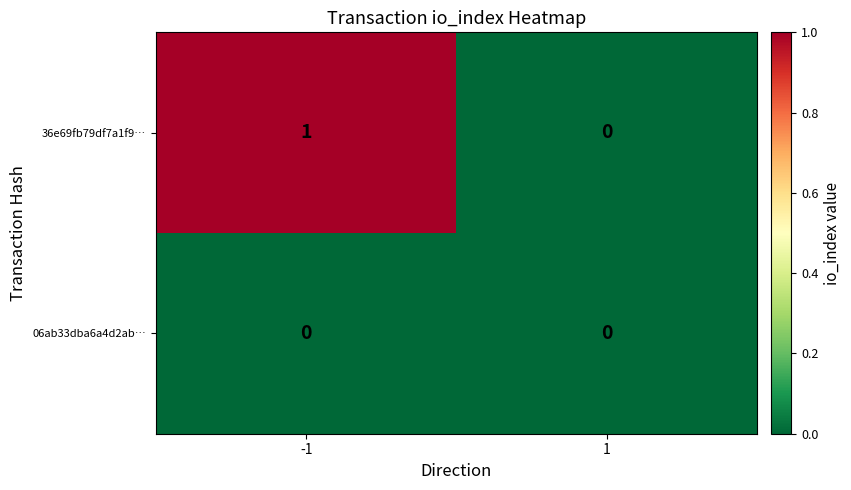

How many distinct data groups are displayed?

2